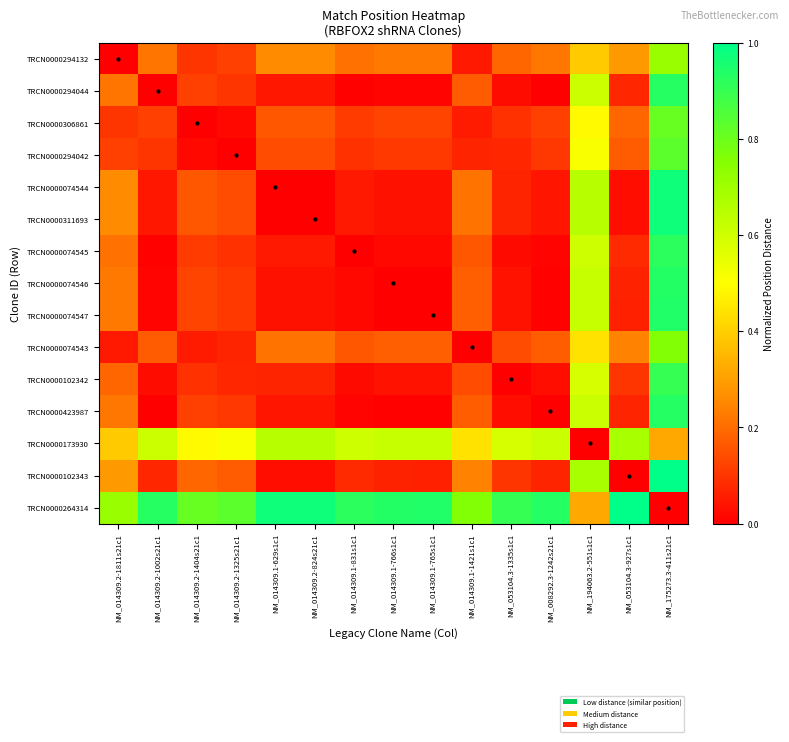

Which category has the lowest value across all series?

NM_014309.2-1811s21c1